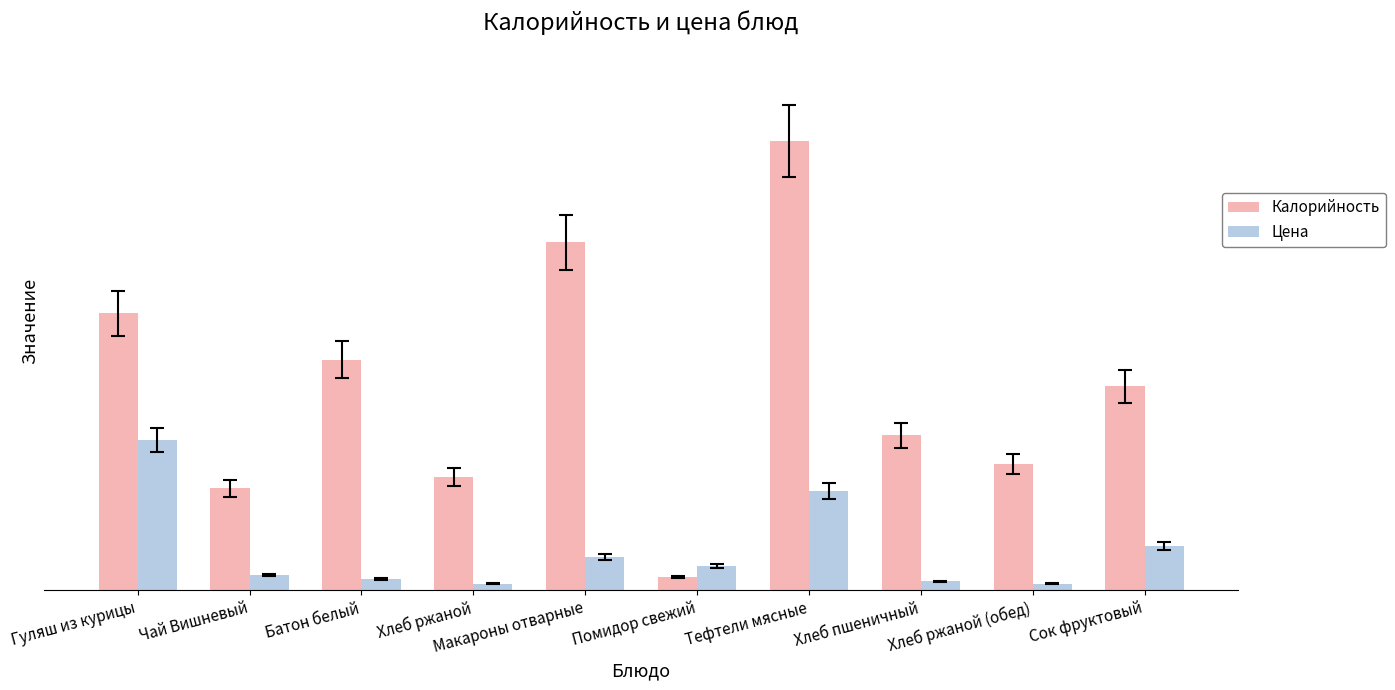

What is the label of the 1st bar from the left?

Гуляш из курицы